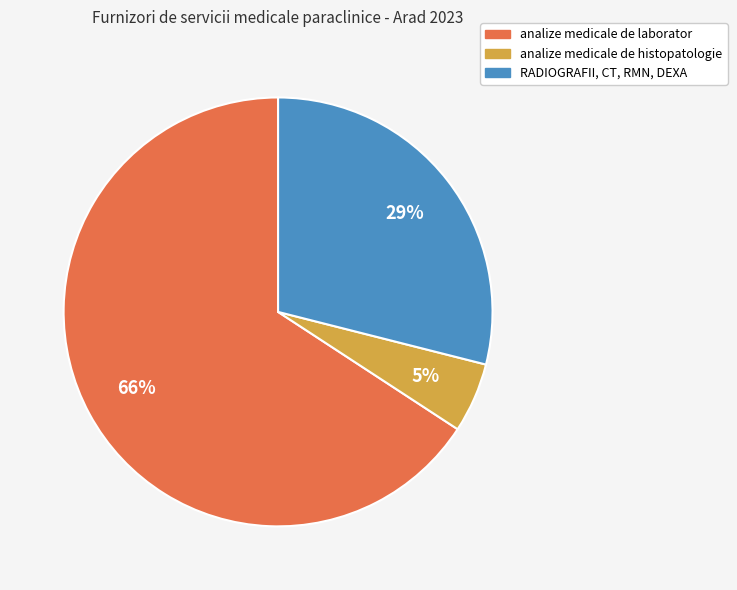

To the nearest percent, what is the difference between the largest and smallest slice percentages?

61%